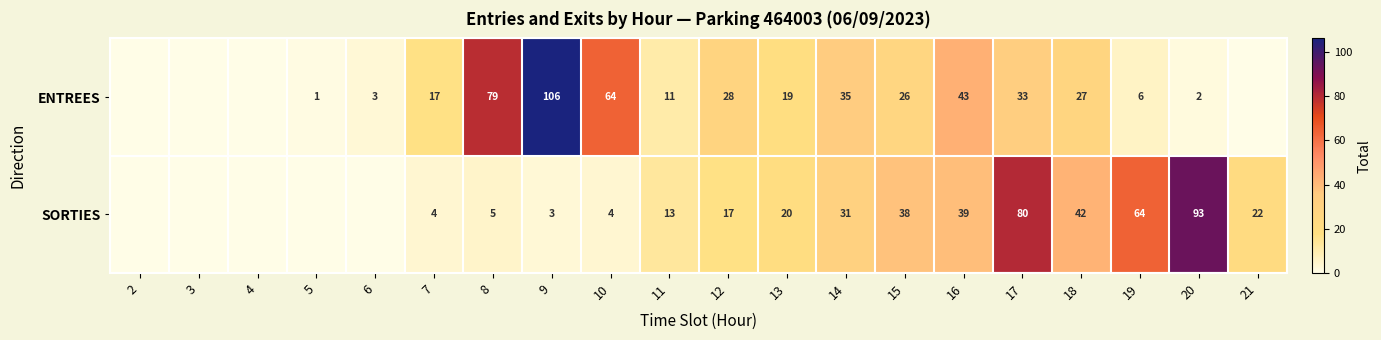

What is the sum of the ENTREES values at 5 and 10?

65